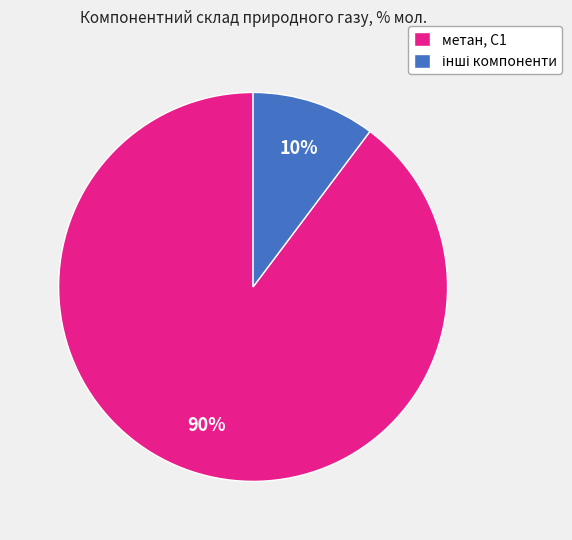

Which category has the biggest portion of the pie?

метан, С1